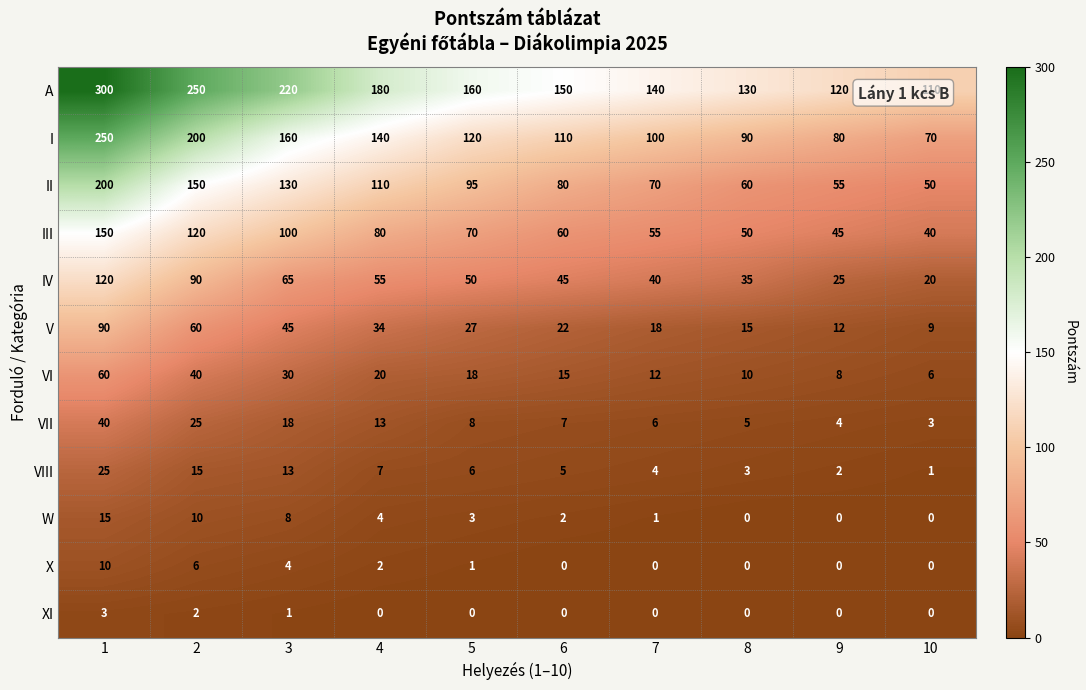

The I series shows 90 at 8. True or false?

True